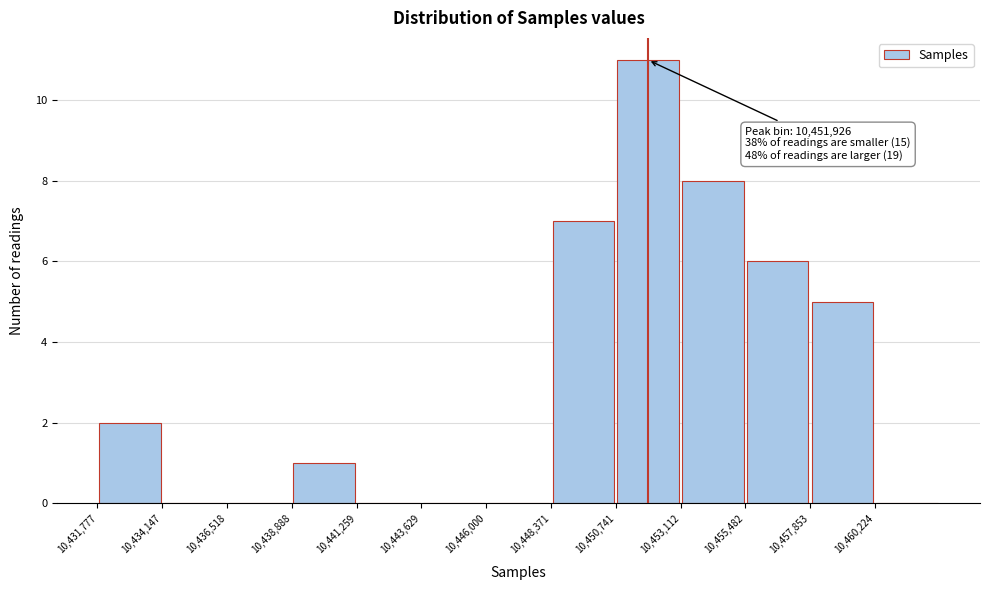

Over which range of the x-axis is the bar tallest?

10450500 to 10453000